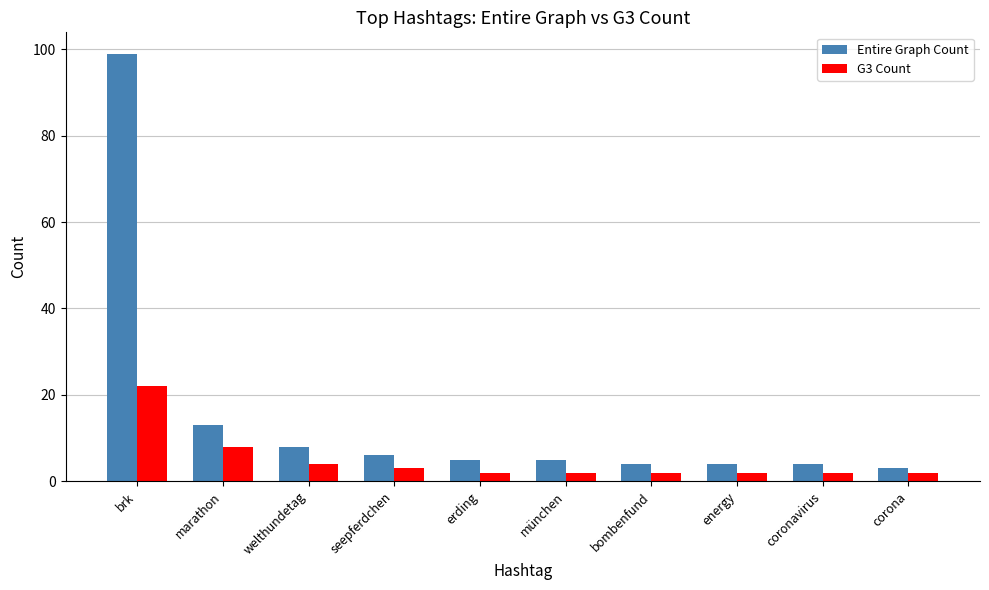

List the series in order of their overall mean, highest first.

Entire Graph Count, G3 Count